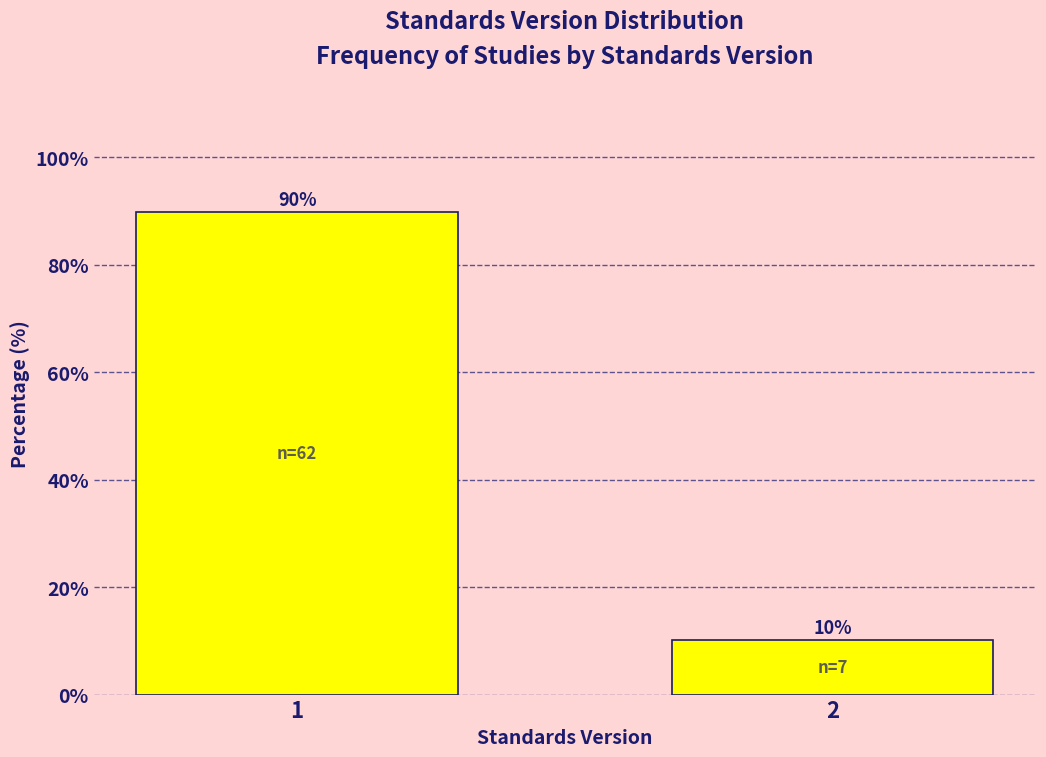

What is the maximum value shown in the chart?

89.9